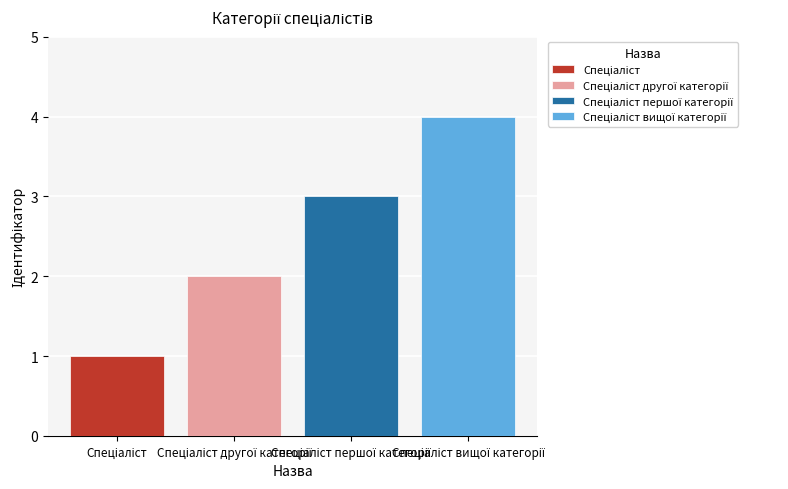

Reading left to right, transcribe all the data shown in this chart.

1	2	3	4